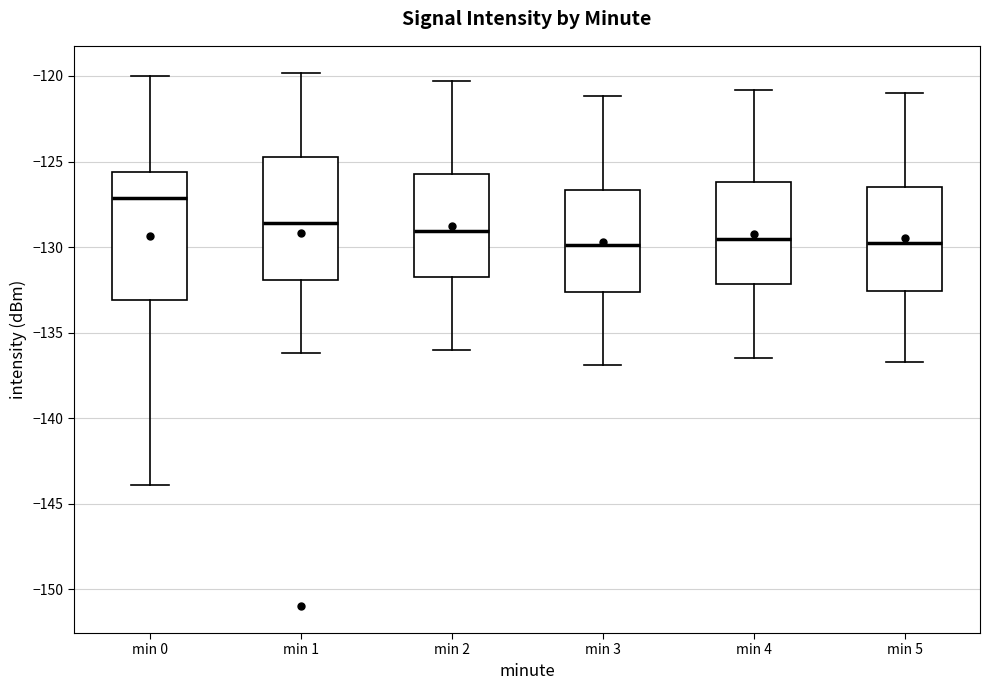

Reading left to right, transcribe this box plot: for each box, give where its median line is, the range the box spans, and where its two whiskers end, as read against the y-axis. The values are not printed on the chart, so give them approximately, as read against the axis.

min 0: median -127.0, box -133.0 to -125.5, whiskers -144.0 to -120.0
min 1: median -128.5, box -132.0 to -124.5, whiskers -136.0 to -120.0
min 2: median -129.0, box -131.5 to -125.5, whiskers -136.0 to -120.5
min 3: median -130.0, box -132.5 to -126.5, whiskers -137.0 to -121.0
min 4: median -129.5, box -132.0 to -126.0, whiskers -136.5 to -121.0
min 5: median -129.5, box -132.5 to -126.5, whiskers -136.5 to -121.0